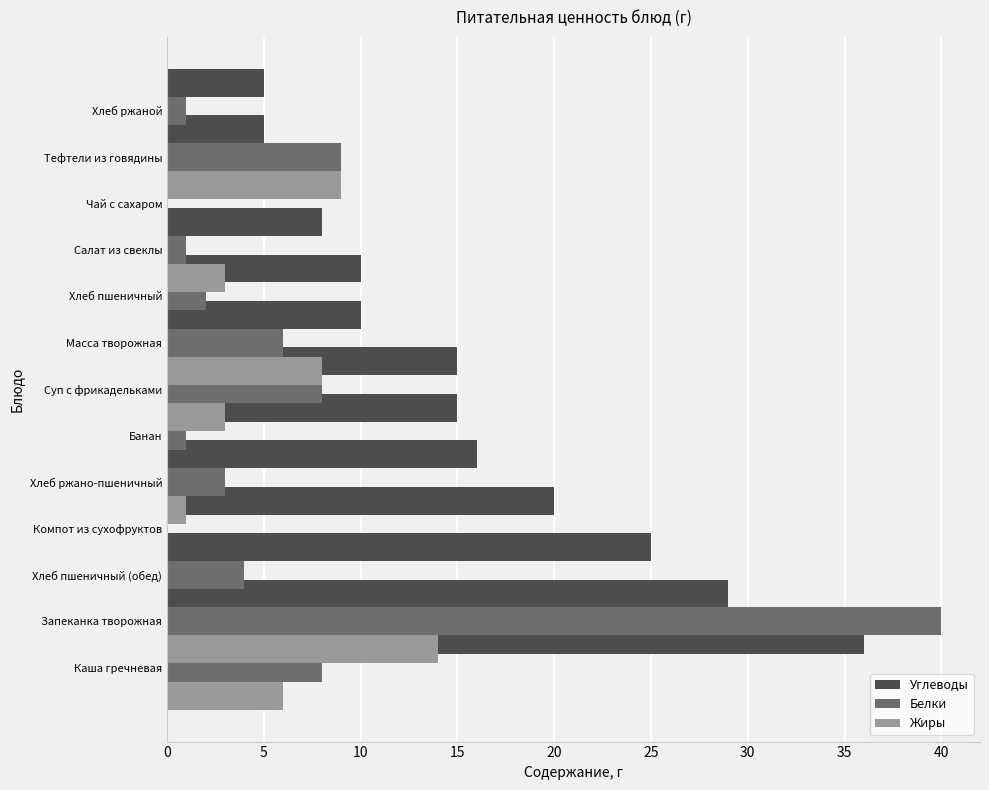

What value does the Жиры series have at Чай с сахаром, to the nearest 10?

10